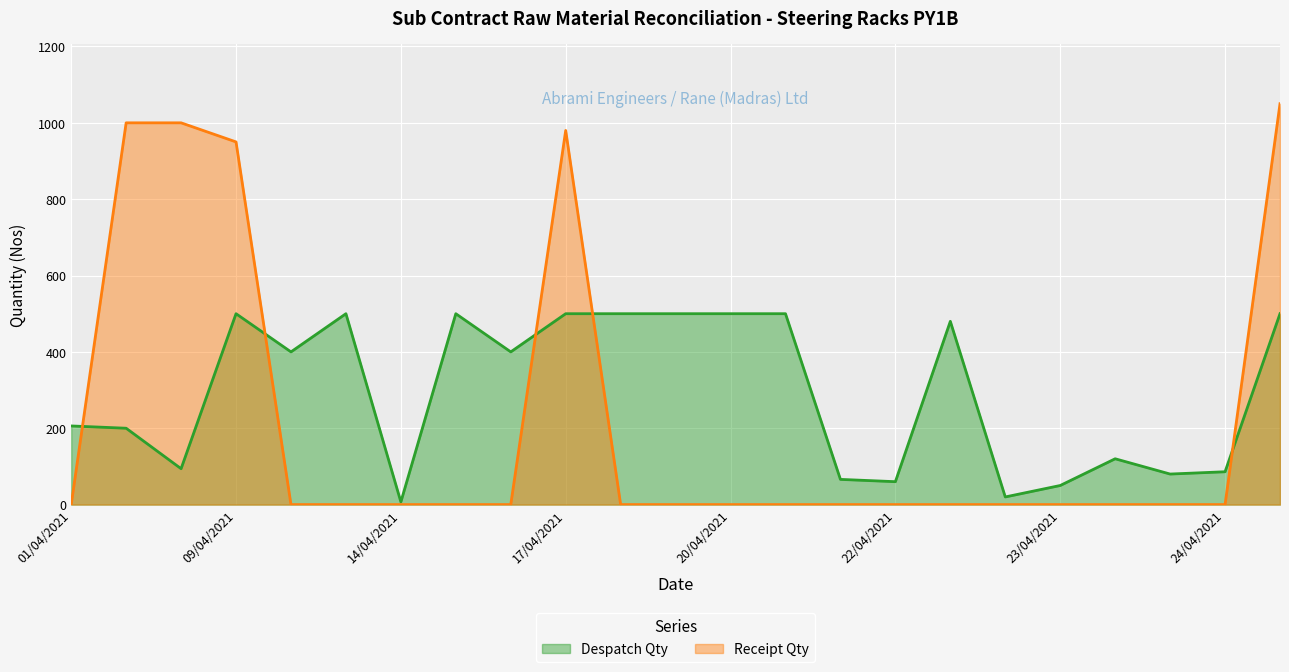

How many interior local peaks does the Despatch Qty series have?

5